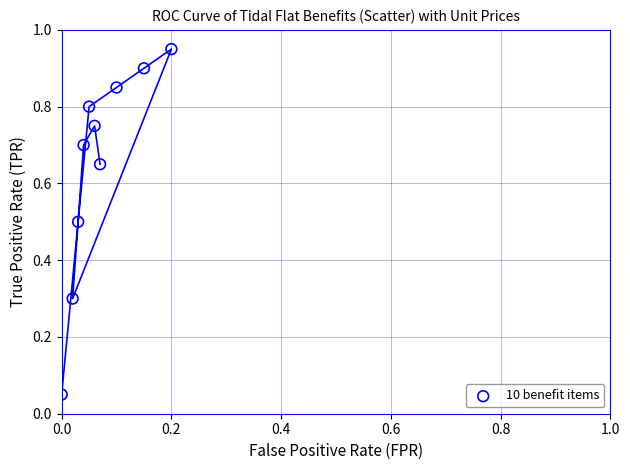

What is the average Y value?

0.6